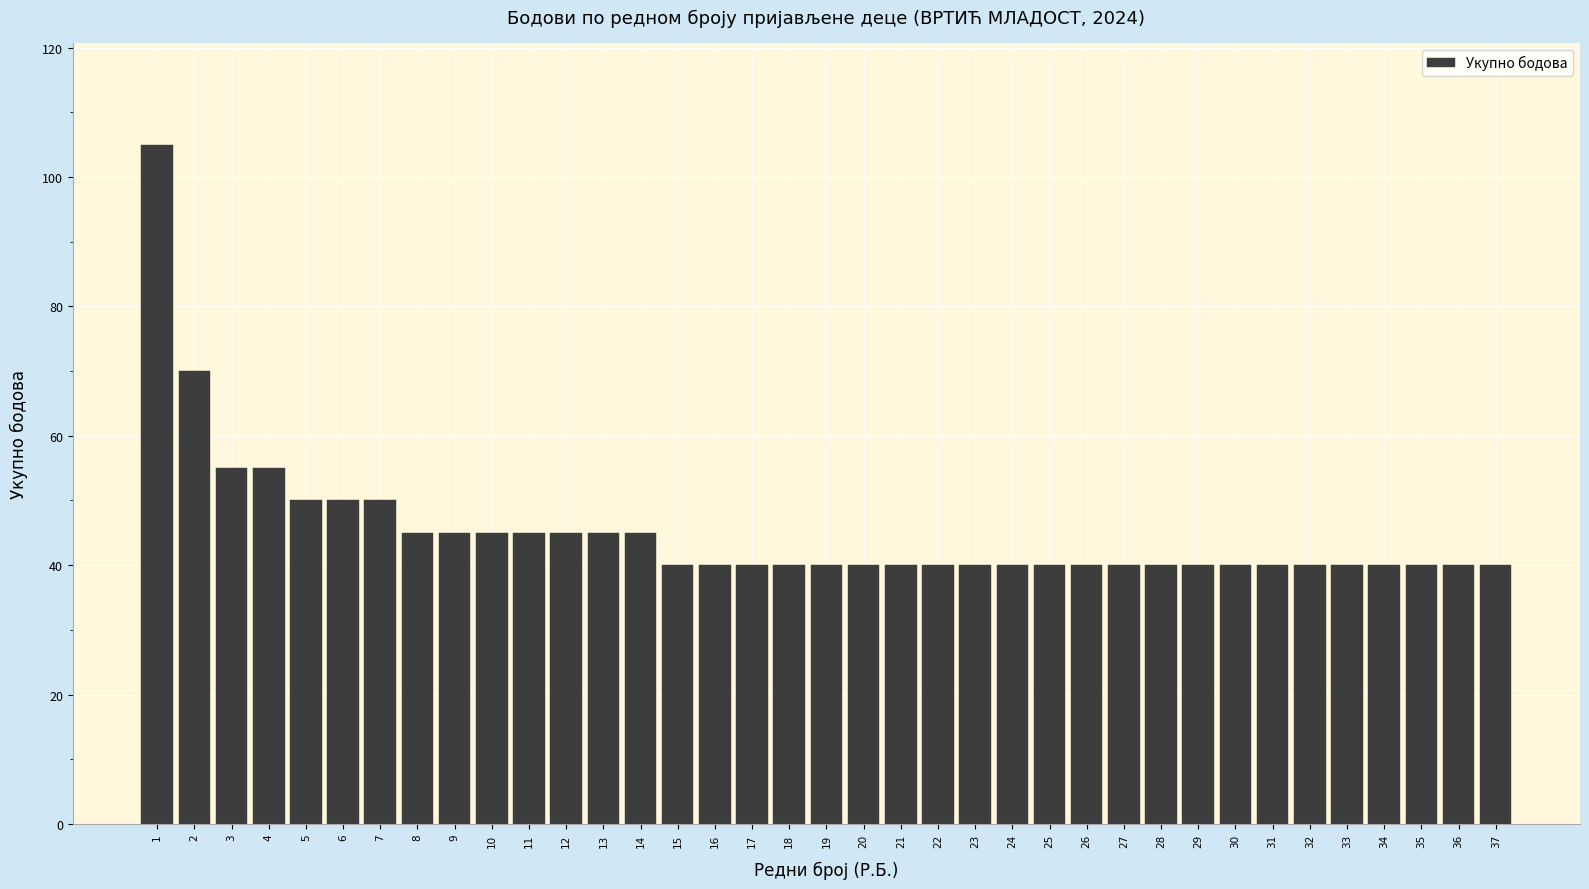

Reading left to right, transcribe all the data shown in this chart.

105	70	55	55	50	50	50	45	45	45	45	45	45	45	40	40	40	40	40	40	40	40	40	40	40	40	40	40	40	40	40	40	40	40	40	40	40